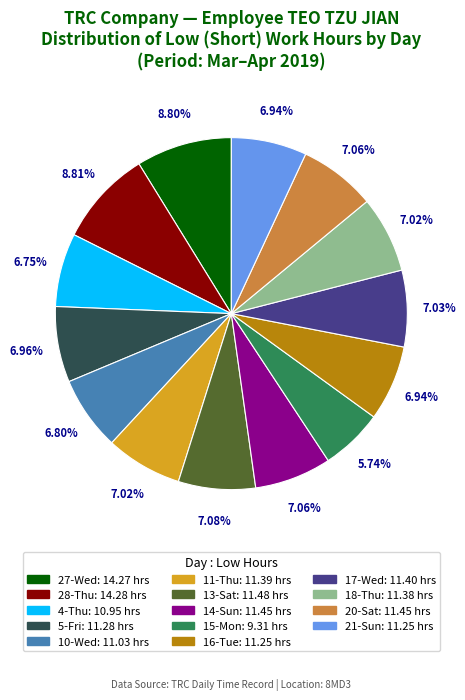

Is there any slice that represents more than half of the pie?

No